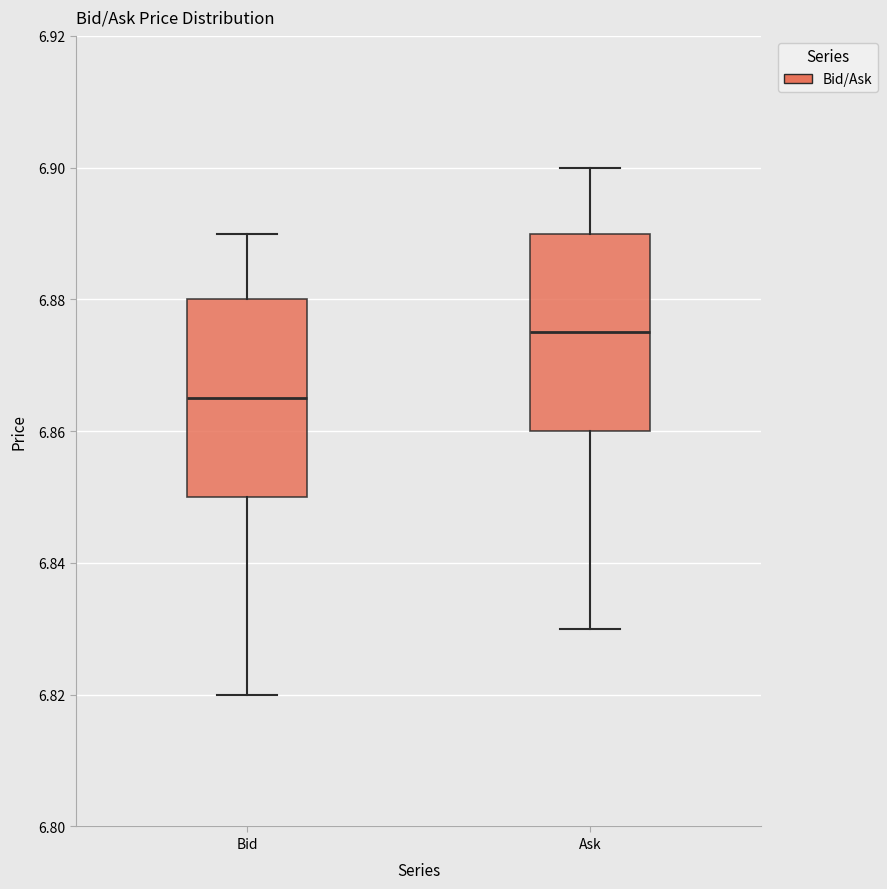

Reading left to right, read every box against the y-axis: the position of its median line, the range the box covers, and the ends of its whiskers. The values are not printed on the chart, so give them approximately, as read against the axis.

Bid: median 6.866, box 6.850 to 6.880, whiskers 6.820 to 6.890
Ask: median 6.876, box 6.860 to 6.890, whiskers 6.830 to 6.900